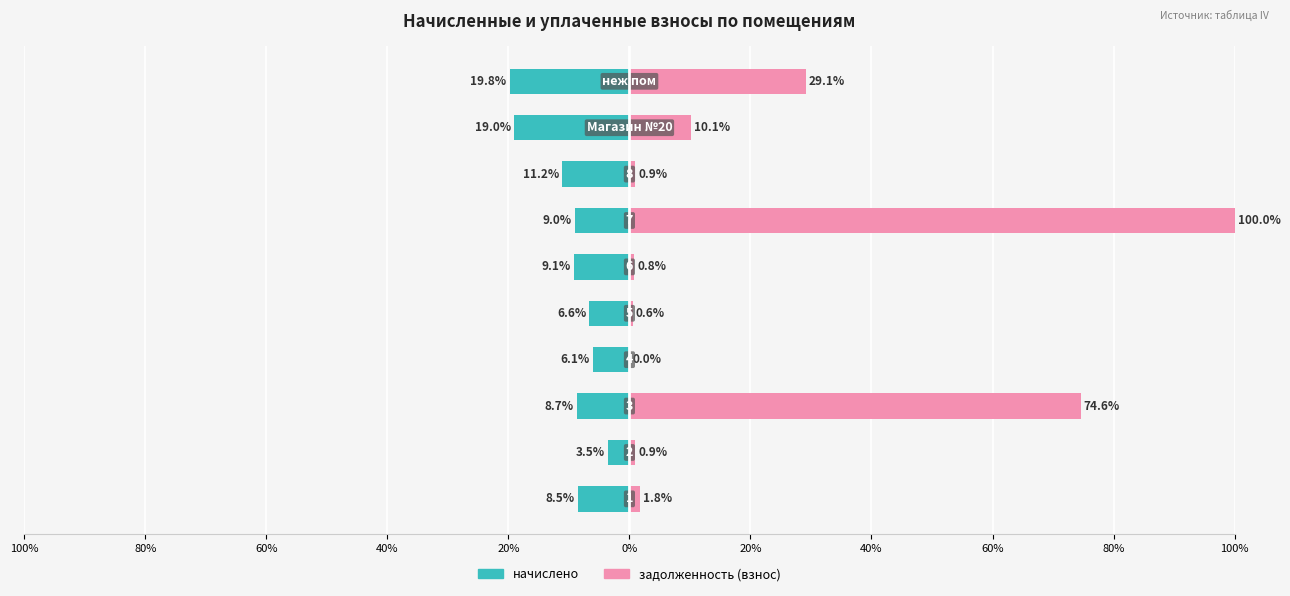

At 80%, list the series in order from smallest to largest.

начислено, задолженность (взнос)